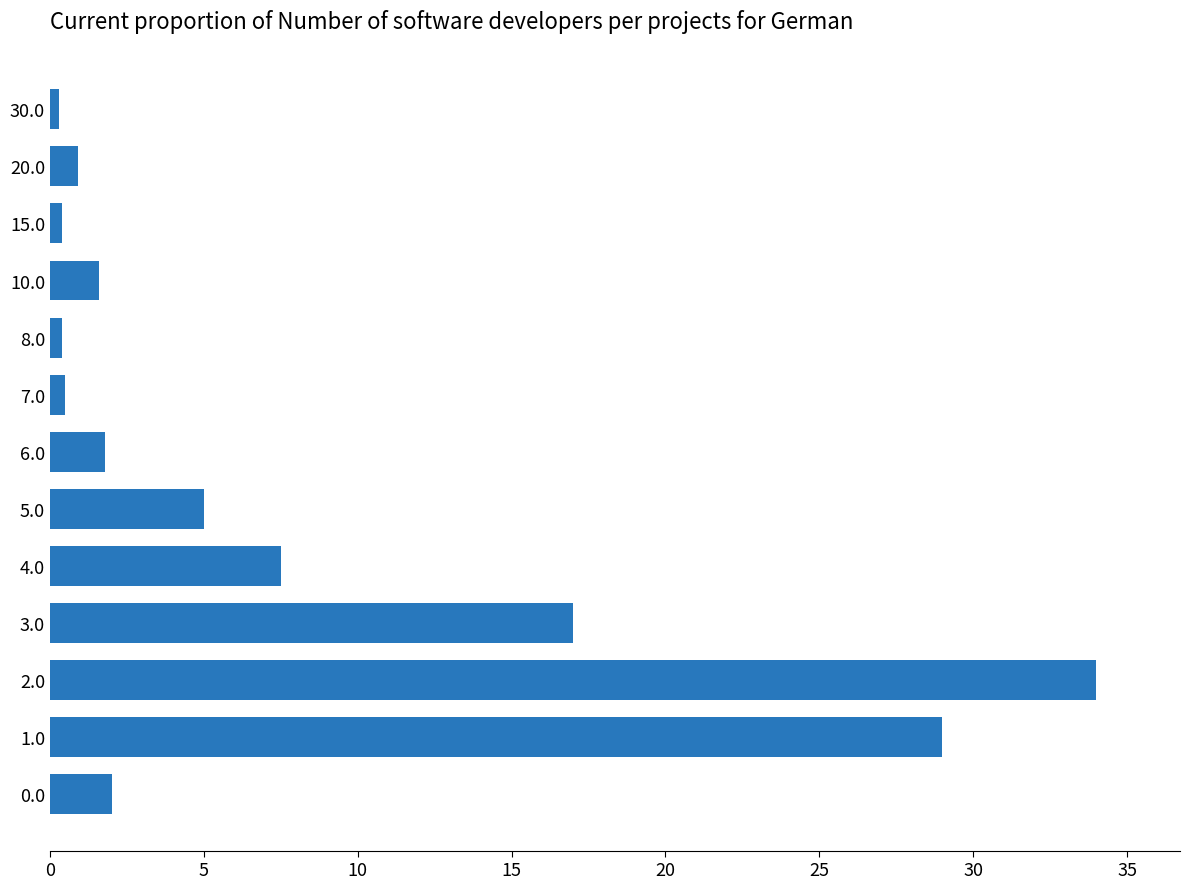

At which label is the value closest to 17?

3.0